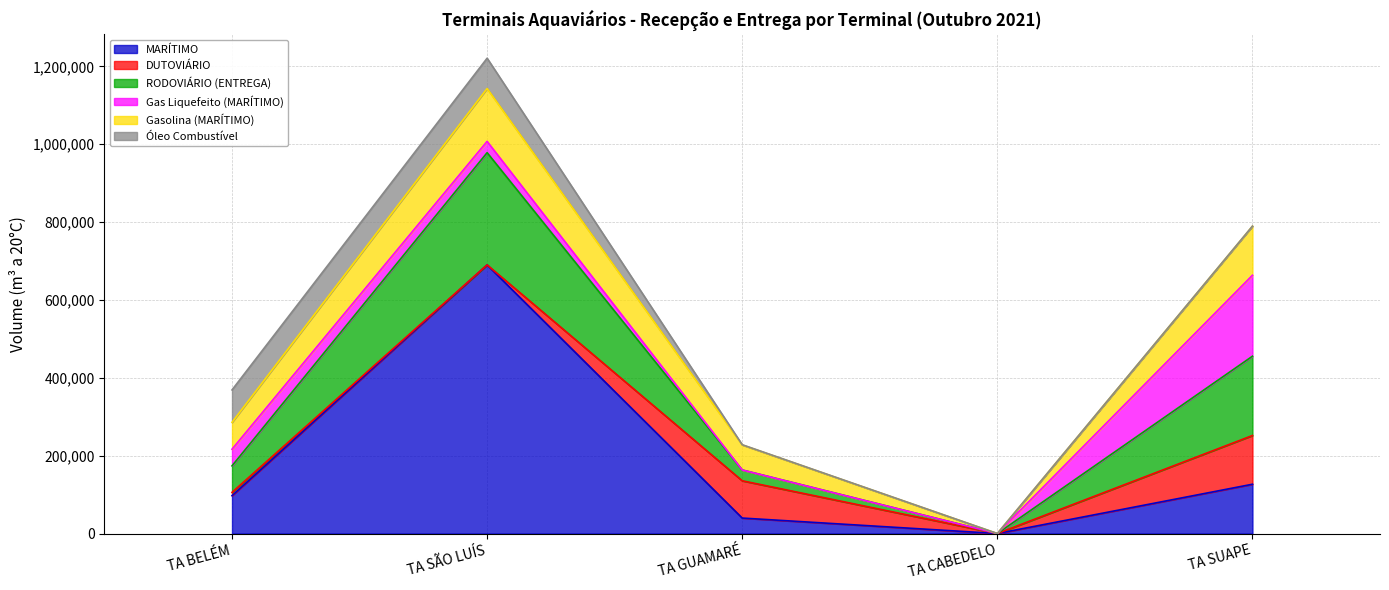

Which series changed the most between TA SÃO LUÍS and TA CABEDELO?

MARÍTIMO